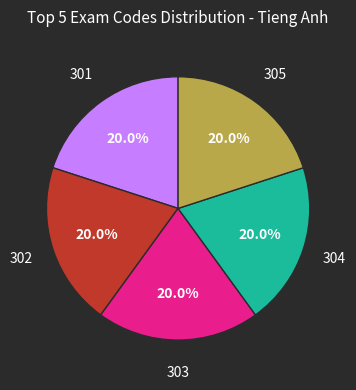

Does any single category account for the majority?

No